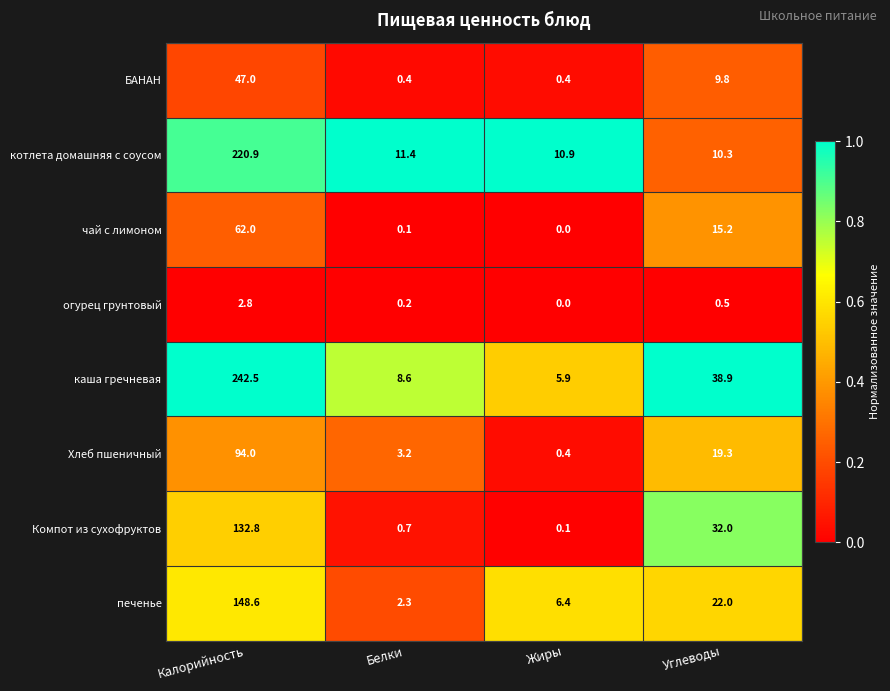

How many values in the БАНАН series exceed 9?

2